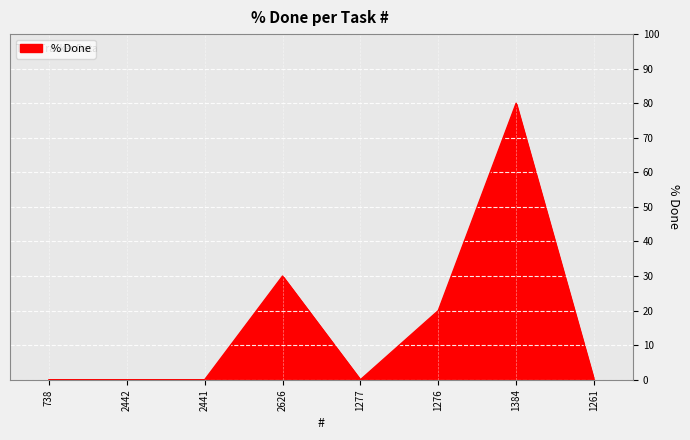

What is the maximum value shown in the chart?

80